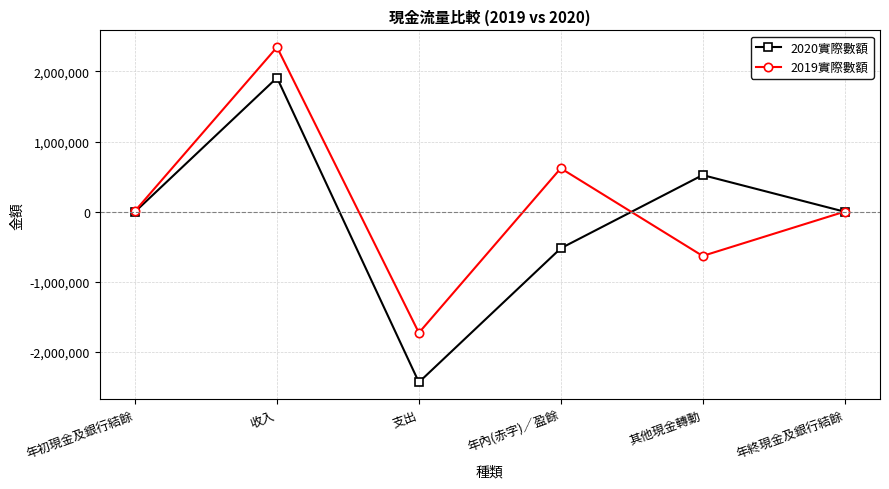

List the series in order of their peak value, highest first.

2019實際數額, 2020實際數額